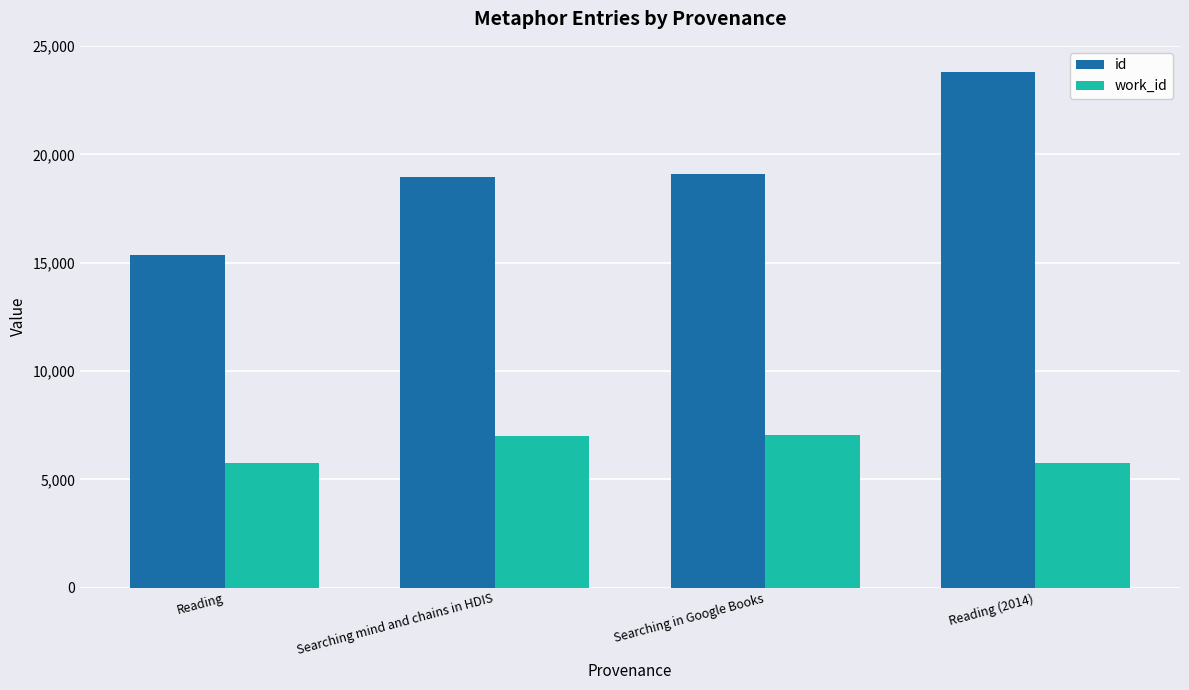

Rank the series by their average value, from highest to lowest.

id, work_id